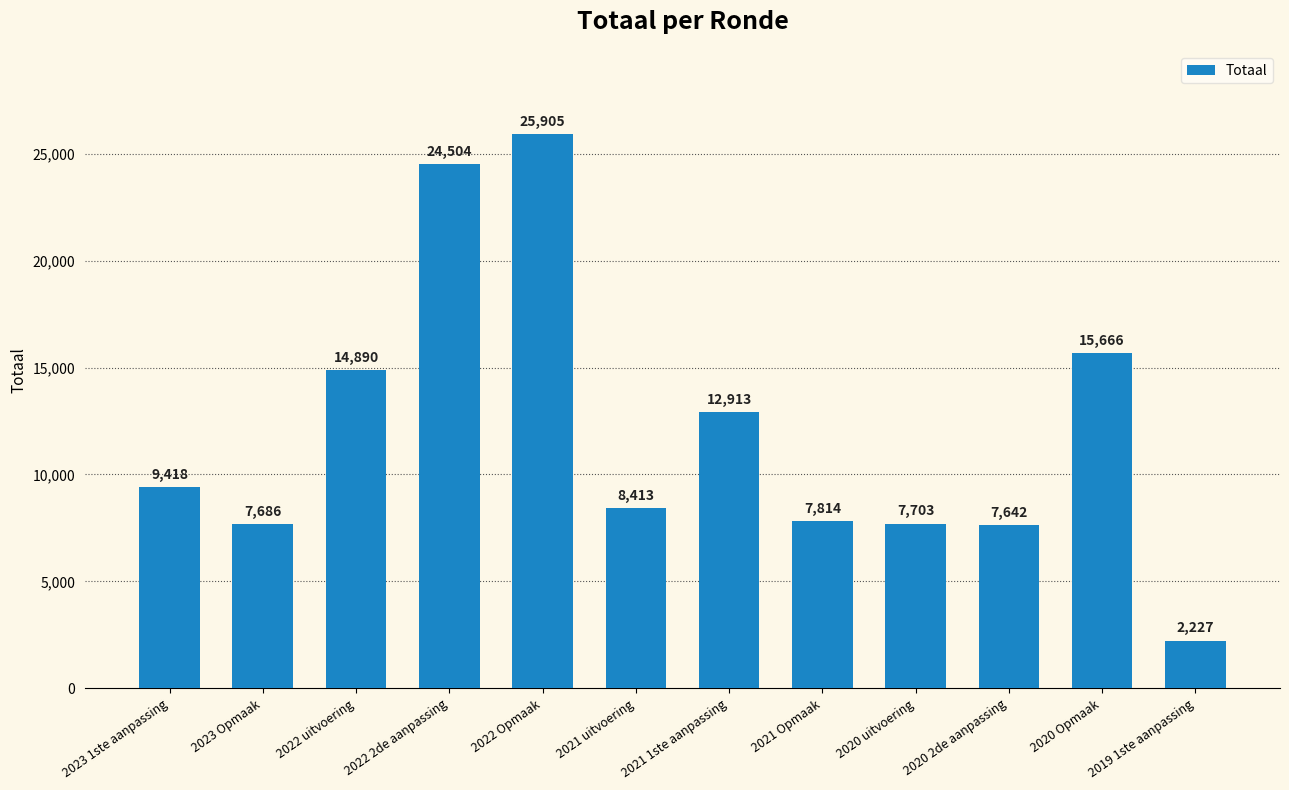

Is it true that the value at 2020 uitvoering is 7703?

True